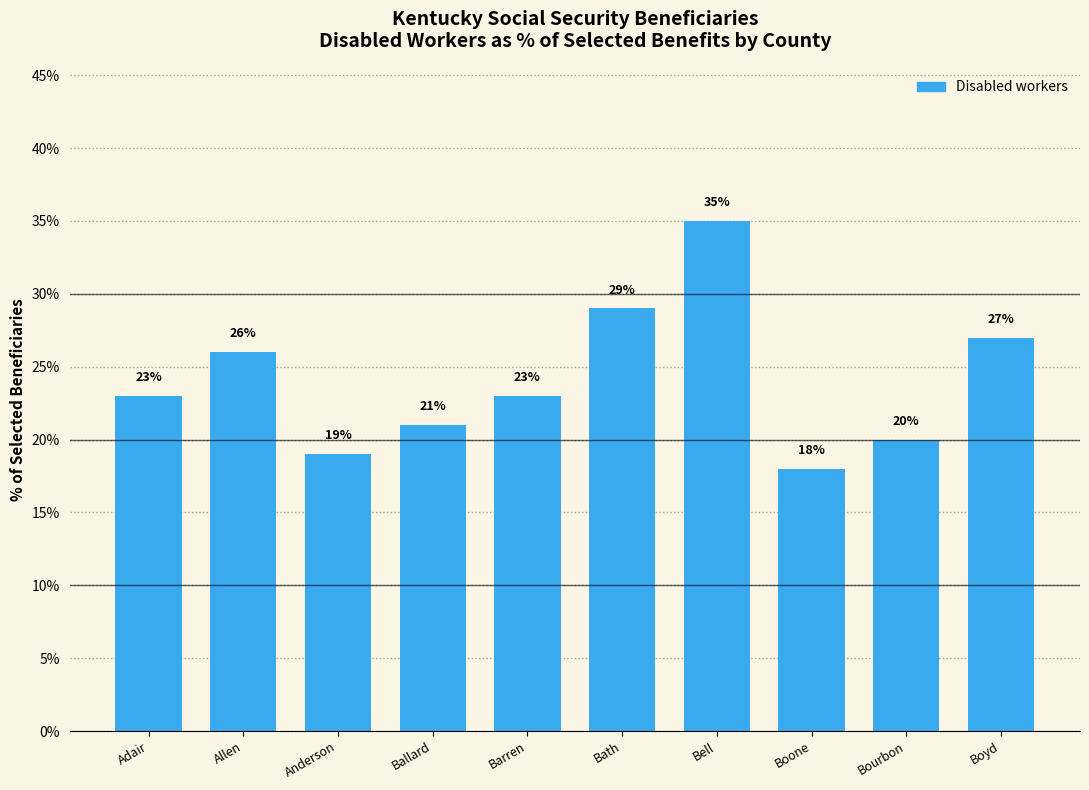

Which category has the highest value across all series?

Bell